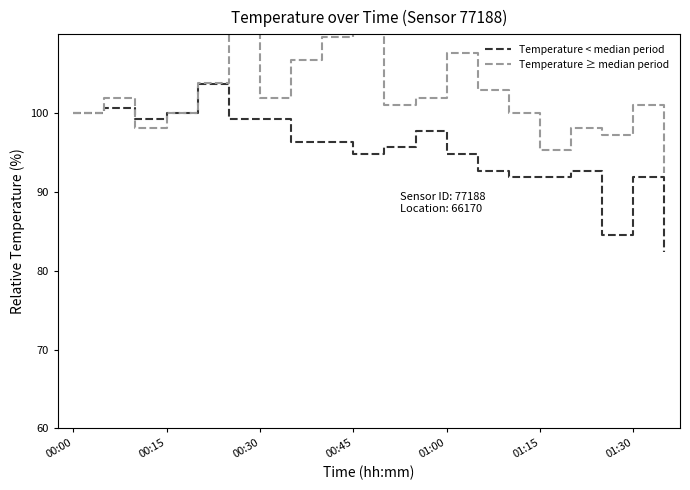

What value does the Temperature < median period series have at 01:00?

94.8